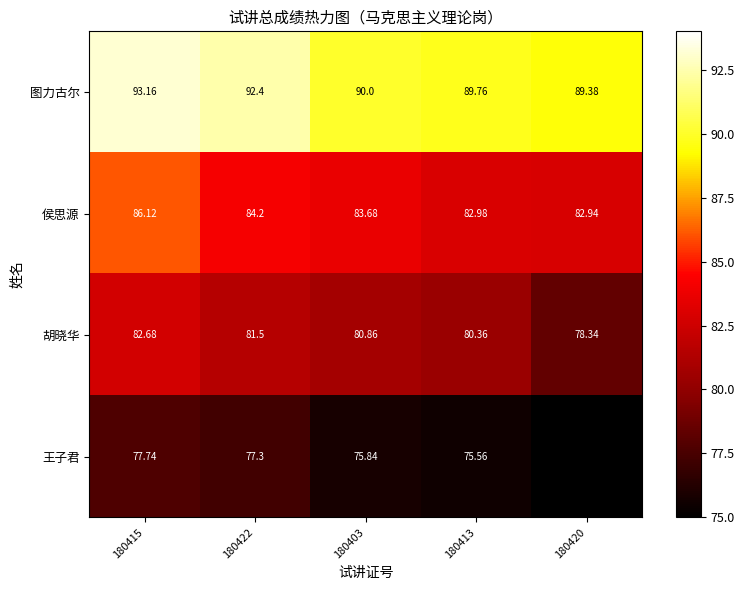

What is the highest value of the 侯思源 series?

86.1